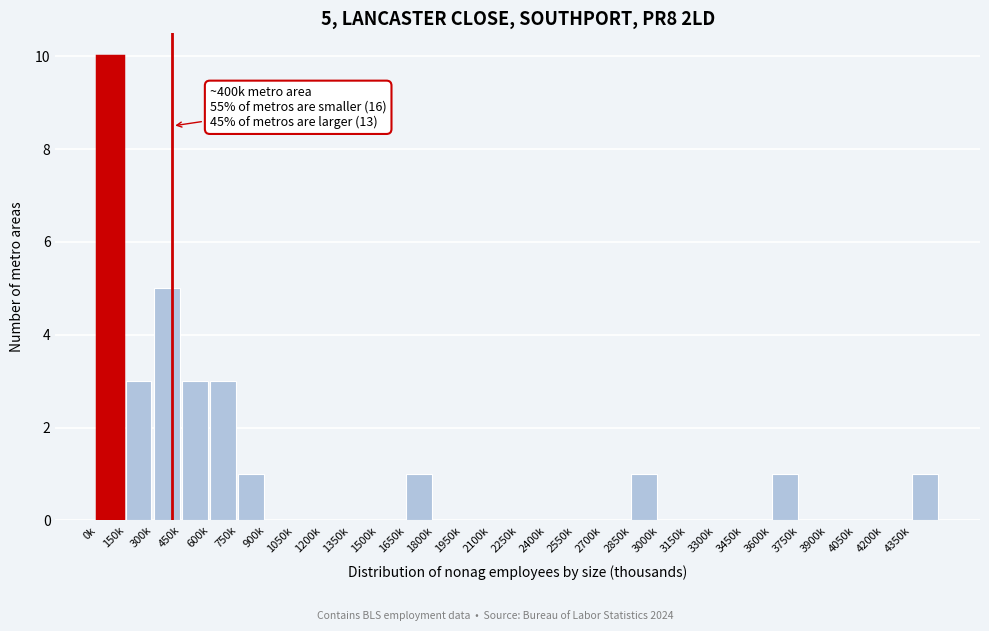

Reading left to right, list all the values displayed in this chart.

0k=10	150k=3	300k=5	450k=3	600k=3	750k=1	900k=0	1050k=0	1200k=0	1350k=0	1500k=0	1650k=1	1800k=0	1950k=0	2100k=0	2250k=0	2400k=0	2550k=0	2700k=0	2850k=1	3000k=0	3150k=0	3300k=0	3450k=0	3600k=1	3750k=0	3900k=0	4050k=0	4200k=0	4350k=1